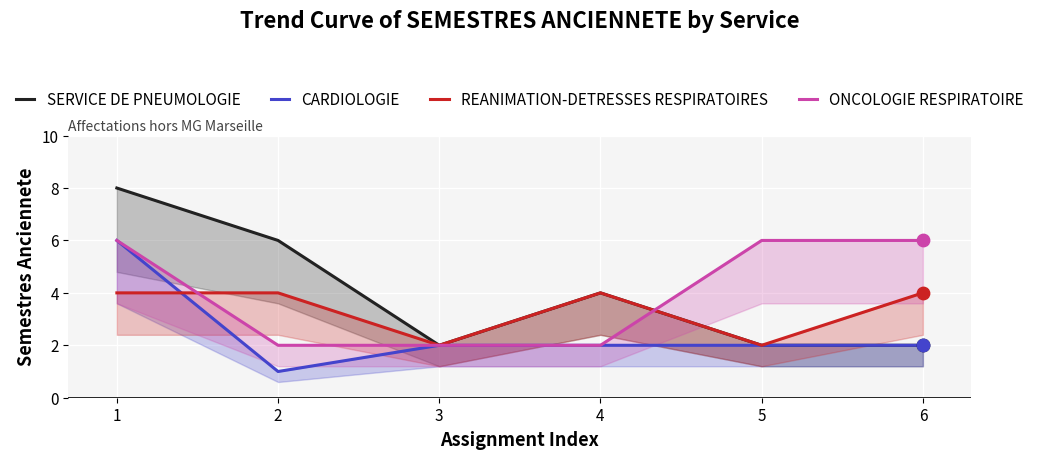

What are all the series names shown in the legend?

SERVICE DE PNEUMOLOGIE, CARDIOLOGIE, REANIMATION-DETRESSES RESPIRATOIRES, ONCOLOGIE RESPIRATOIRE